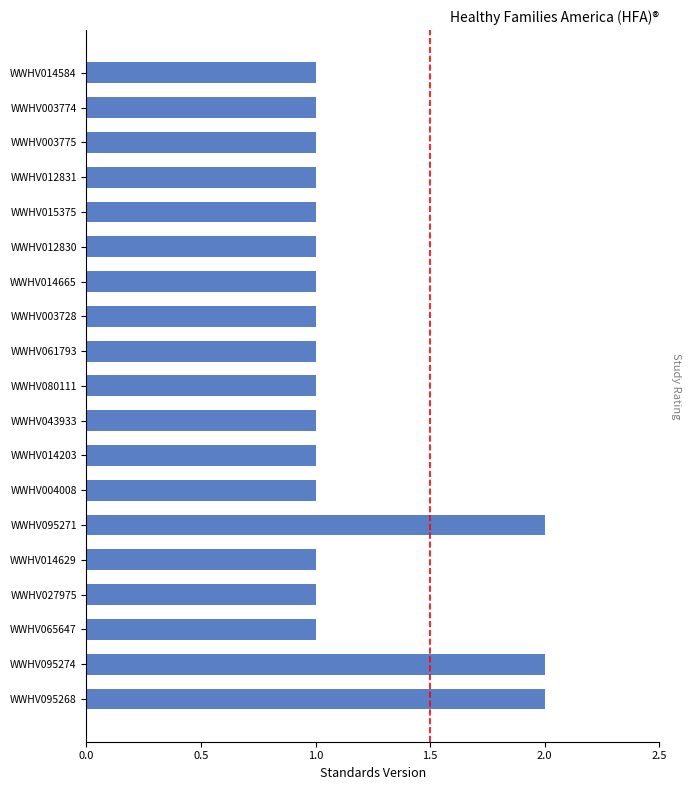

The chart shows a value of 4 at WWHV095271. True or false?

False